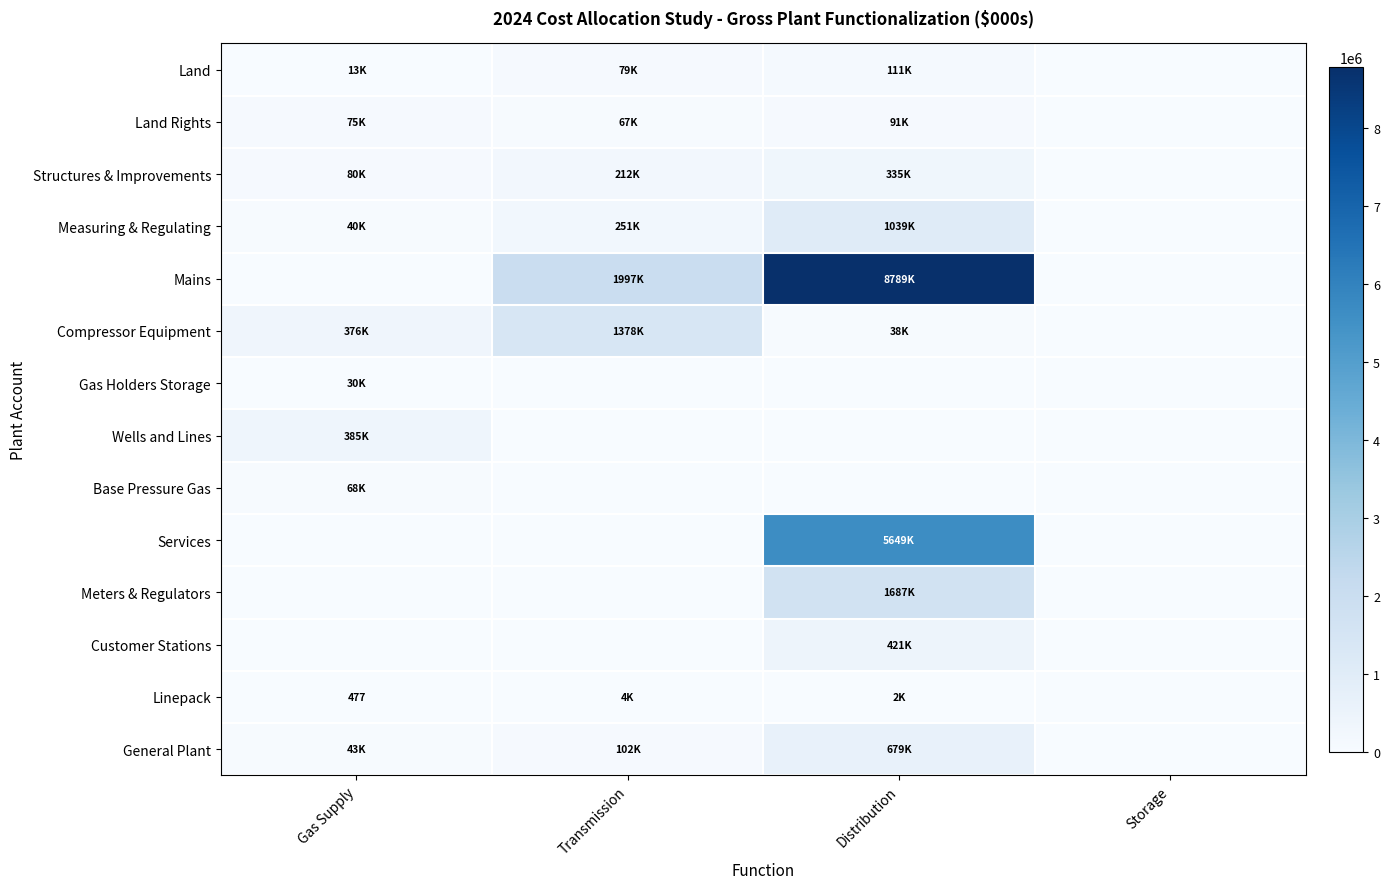

What is the average value of the Structures & Improvements series?

156525.2